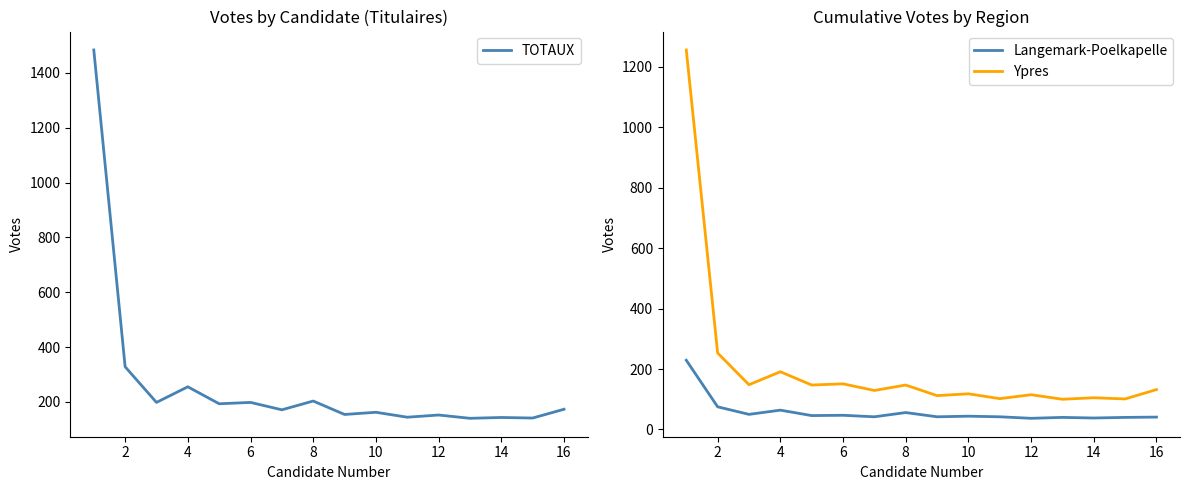

True or false: TOTAUX and Langemark-Poelkapelle intersect in this chart.

False